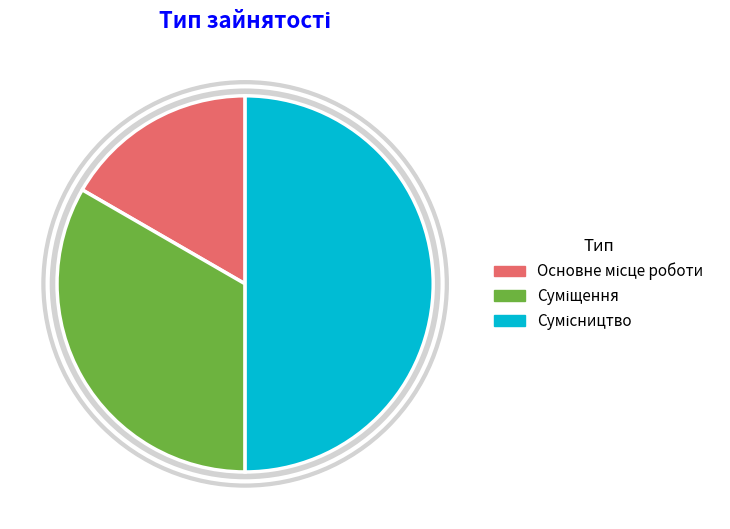

Which slice is the largest?

Сумісництво